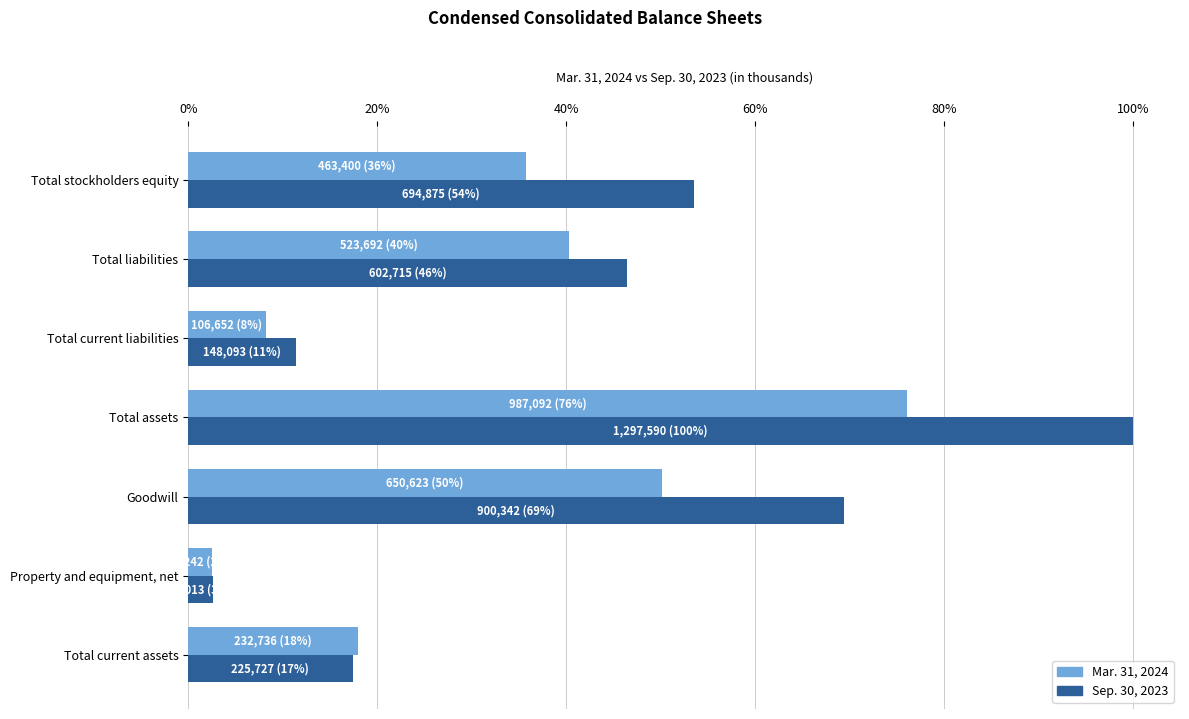

At how many categories does at least one series exceed 20?

4